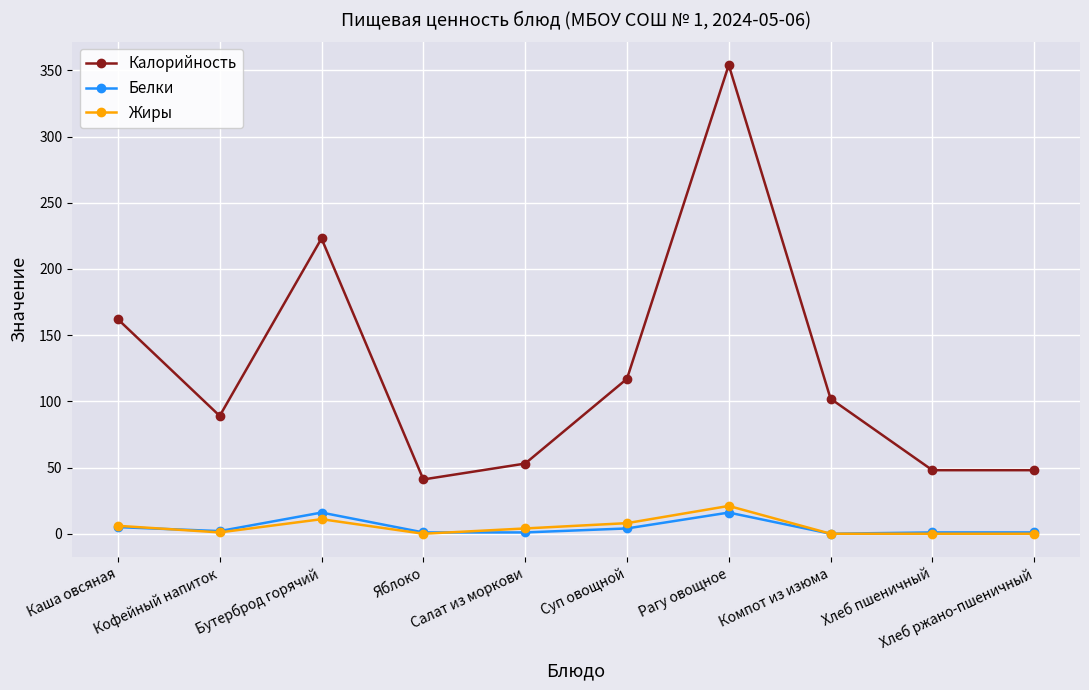

At which category is the sum across all series the highest?

Рагу овощное